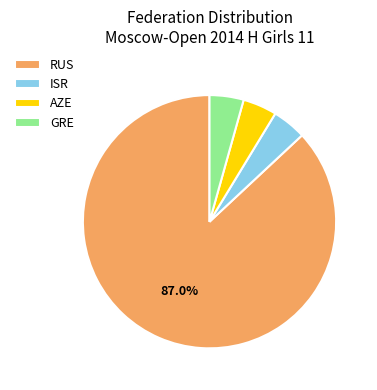

To the nearest percent, what is the combined percentage of AZE and RUS?

91%